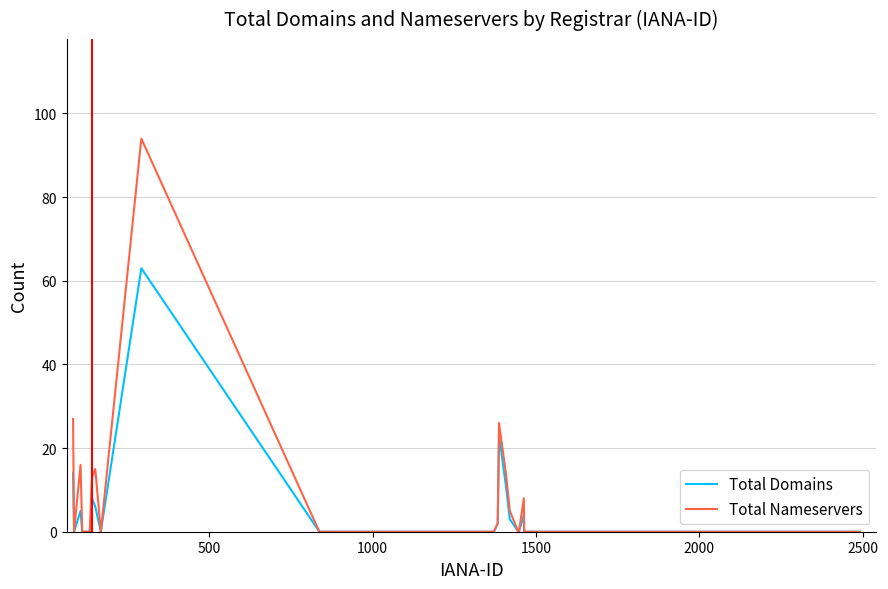

What is the maximum value for Total Nameservers?

94